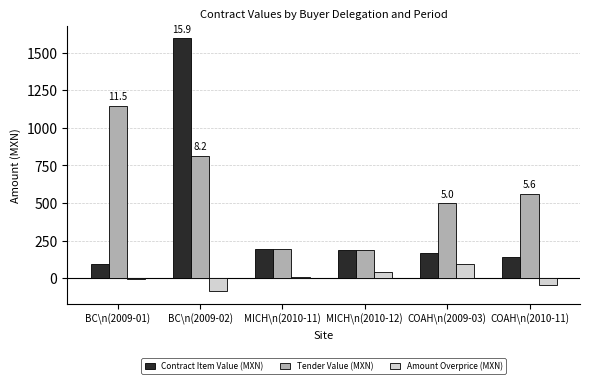

What is the greatest value displayed?

1595.0